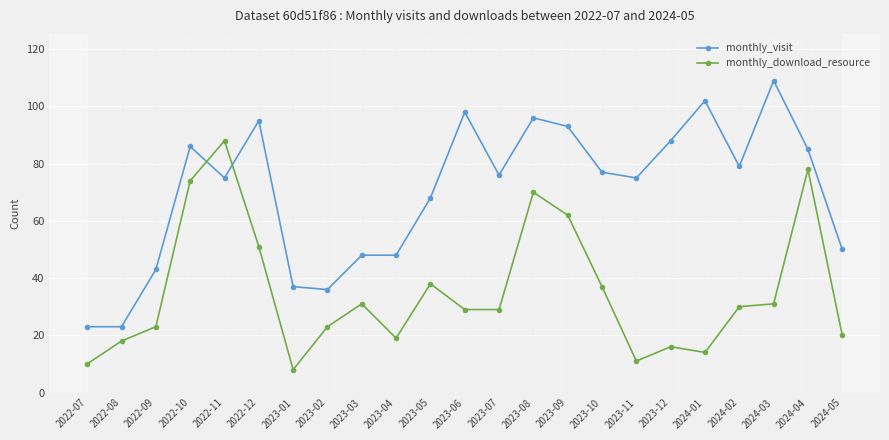

What are all the series names shown in the legend?

monthly_visit, monthly_download_resource